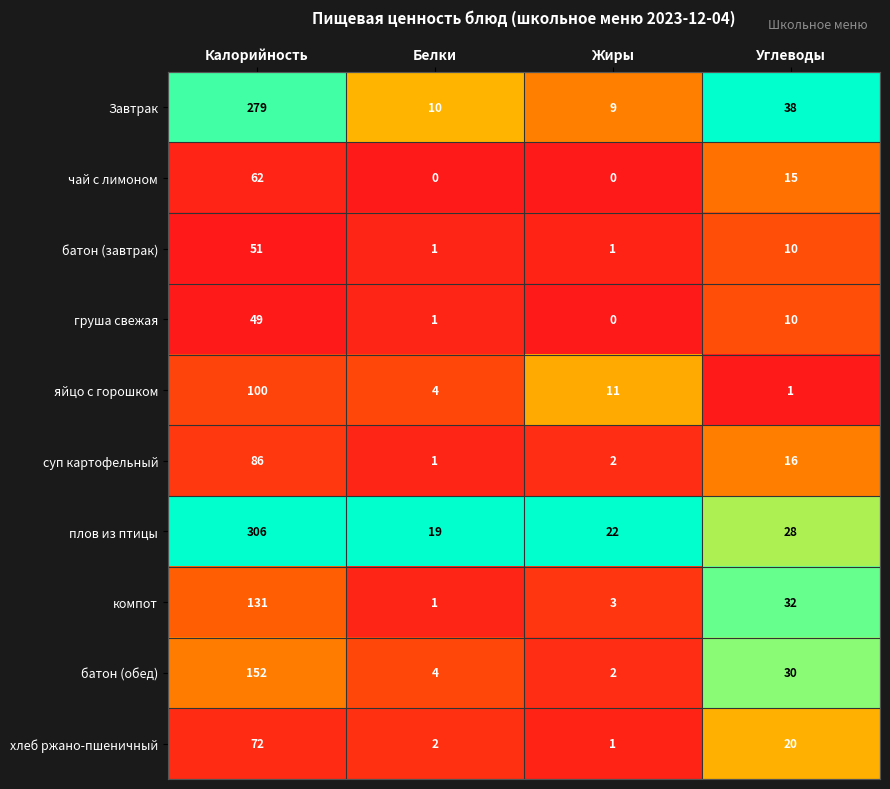

Which series has the widest spread of values?

плов из птицы